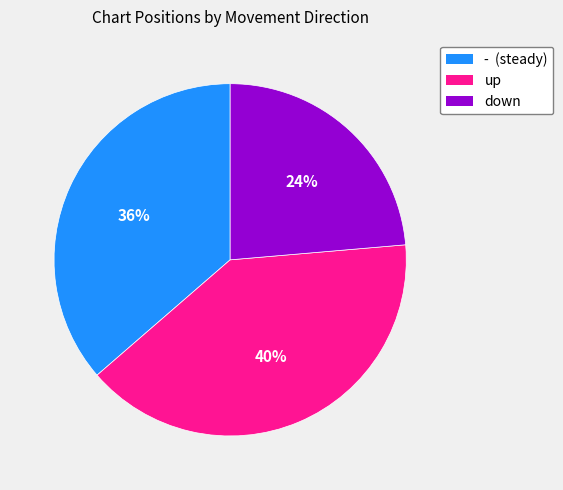

Approximately how many times larger is the value at up compared to -?

1.1